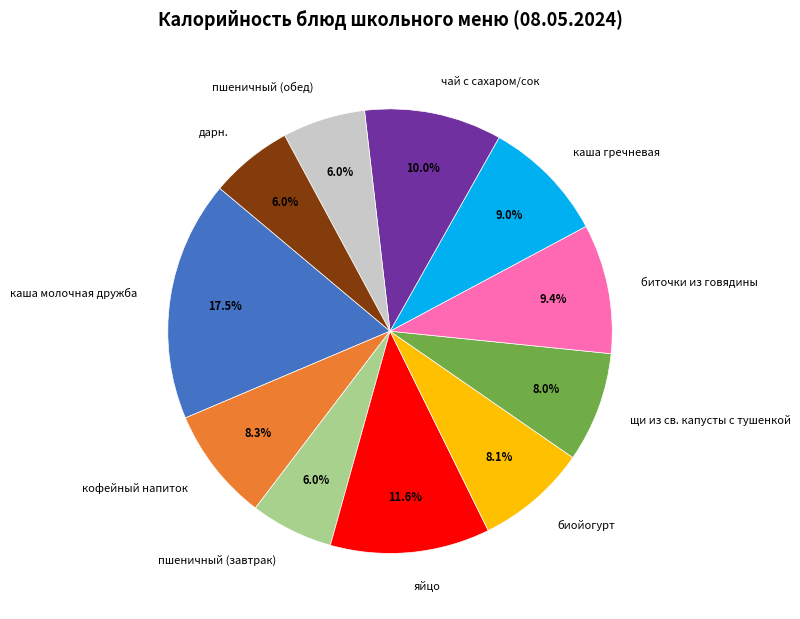

How many slices are in this pie chart?

11